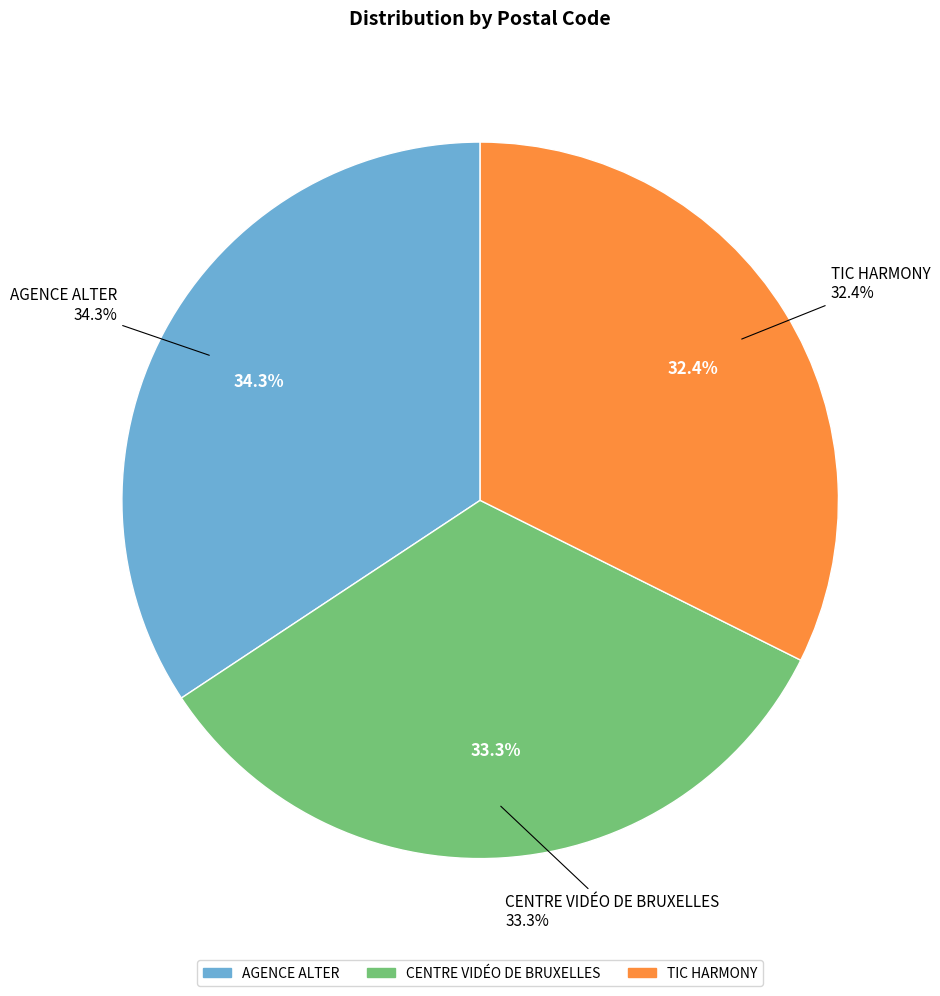

To the nearest percent, what is the difference between the TIC HARMONY and CENTRE VIDÉO DE BRUXELLES slice percentages?

1%